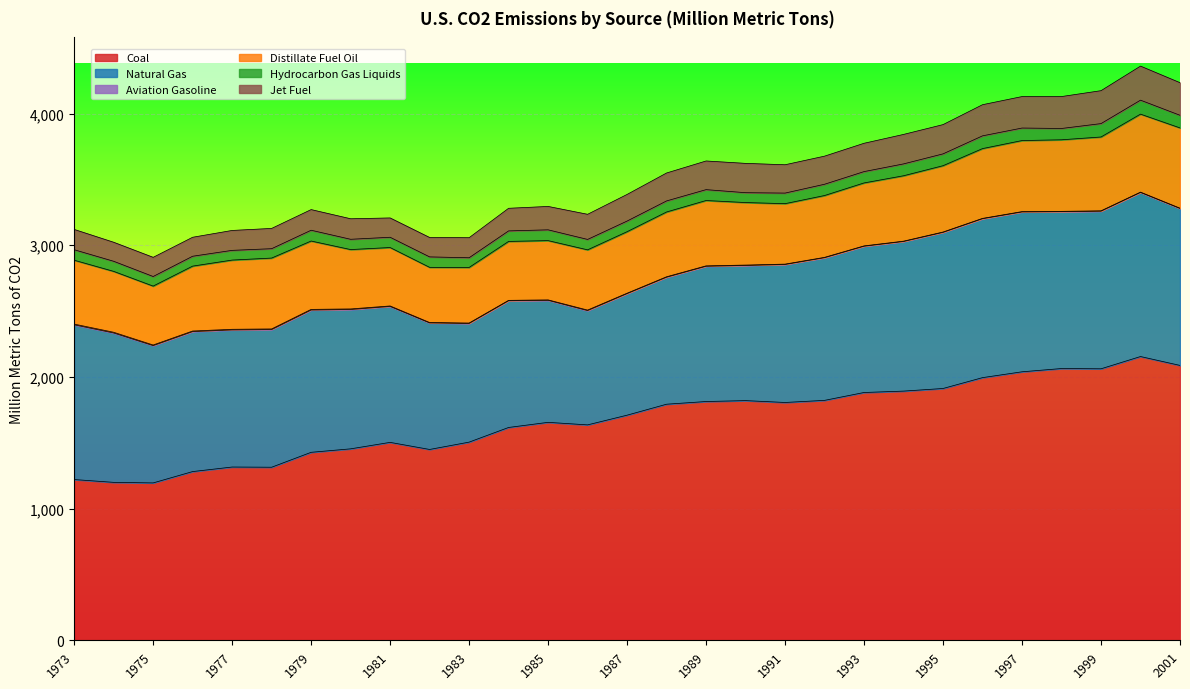

Which series has the largest range (max minus min)?

Coal